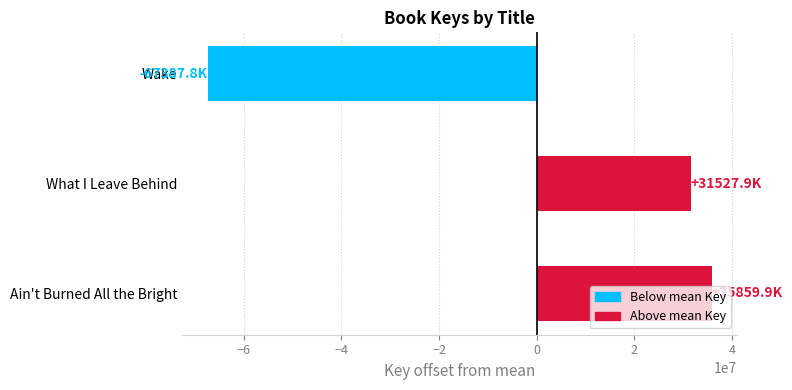

Count the number of categories in the chart.

3